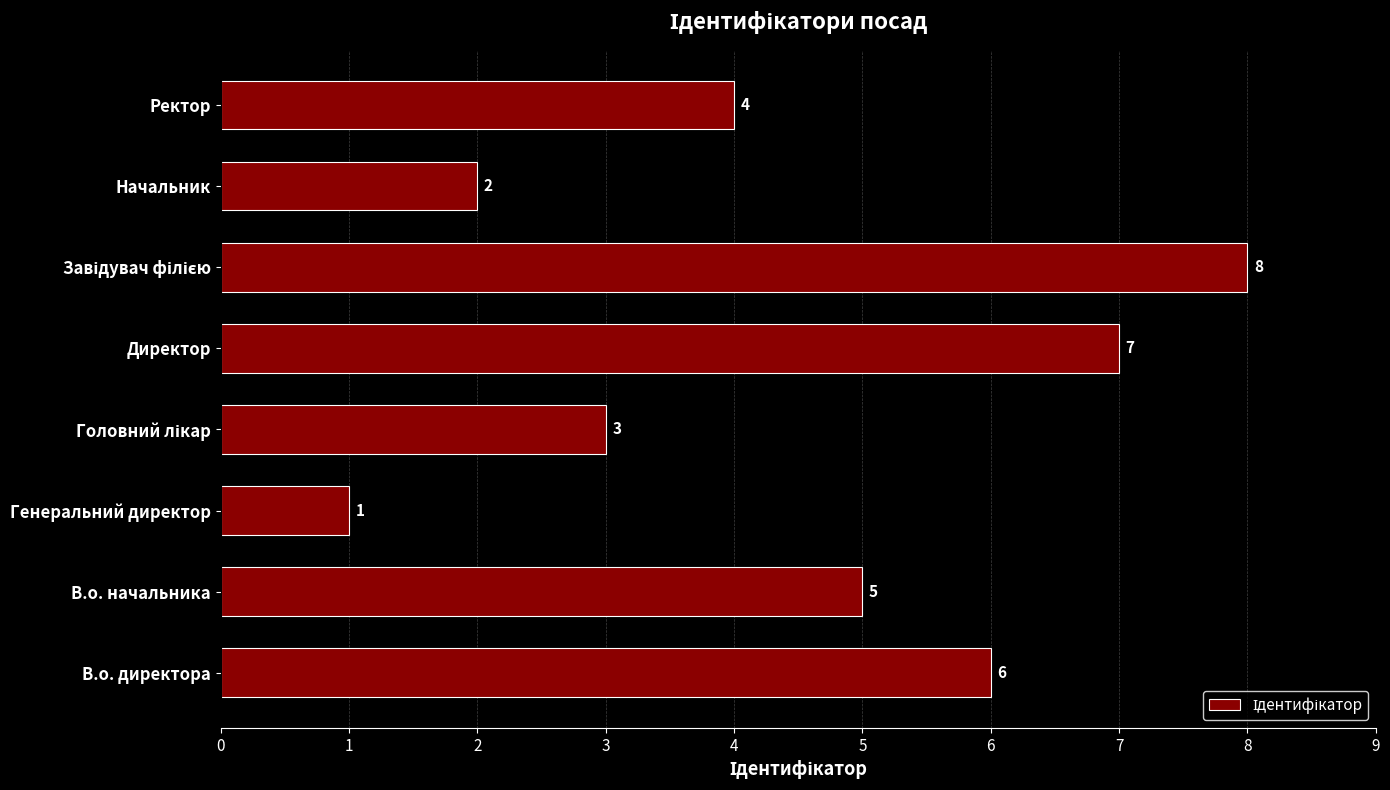

The chart shows a value of 10 at Директор. True or false?

False